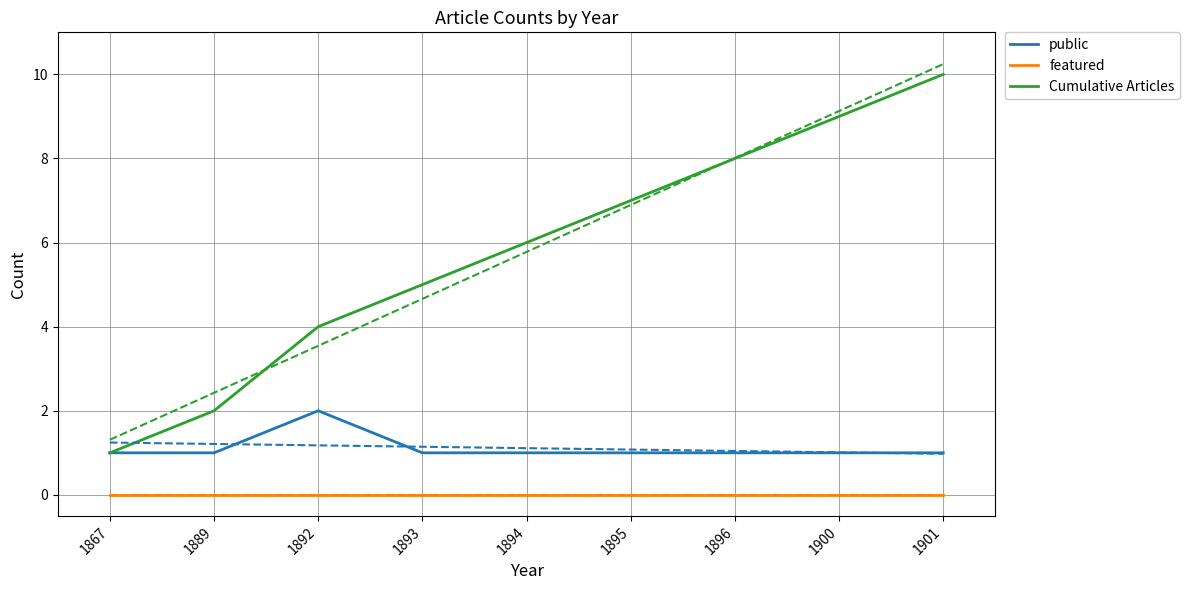

Rank the series by their maximum value, from lowest to highest.

featured, public, Cumulative Articles